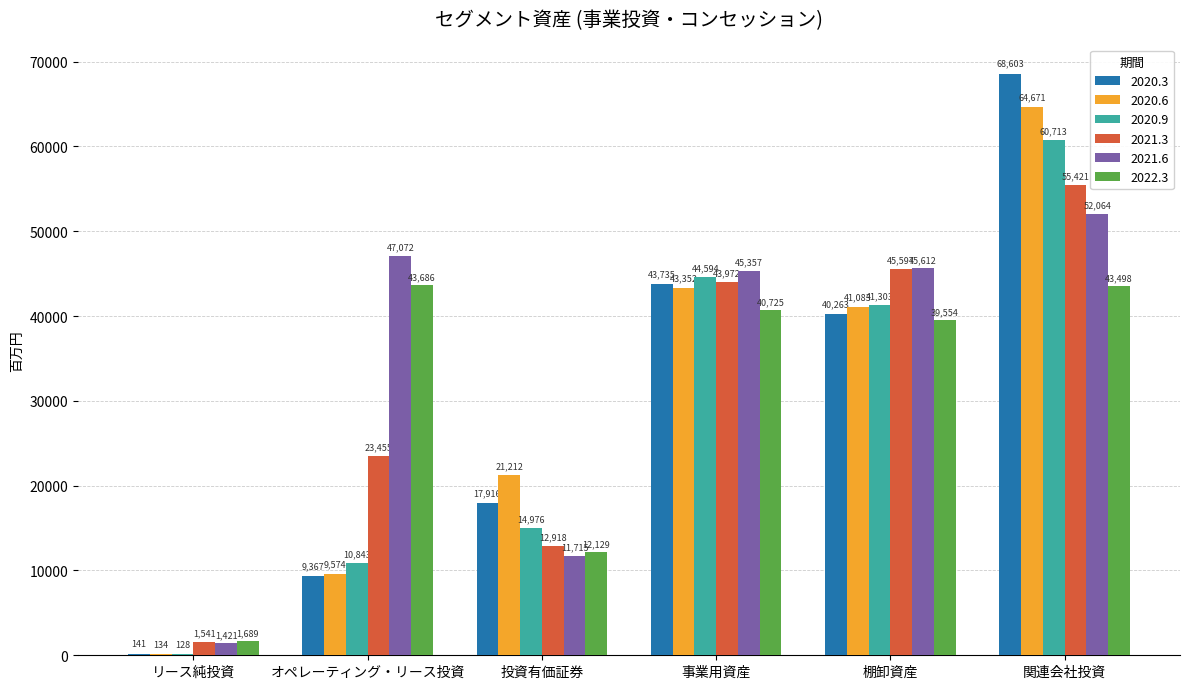

What is the greatest value displayed?

68603